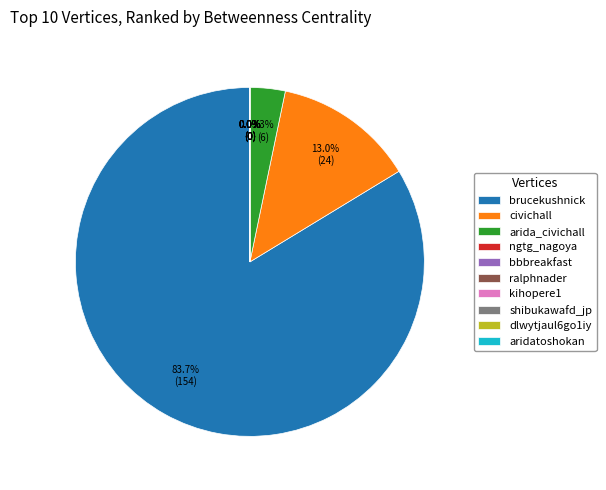

Is there any slice that represents more than half of the pie?

Yes